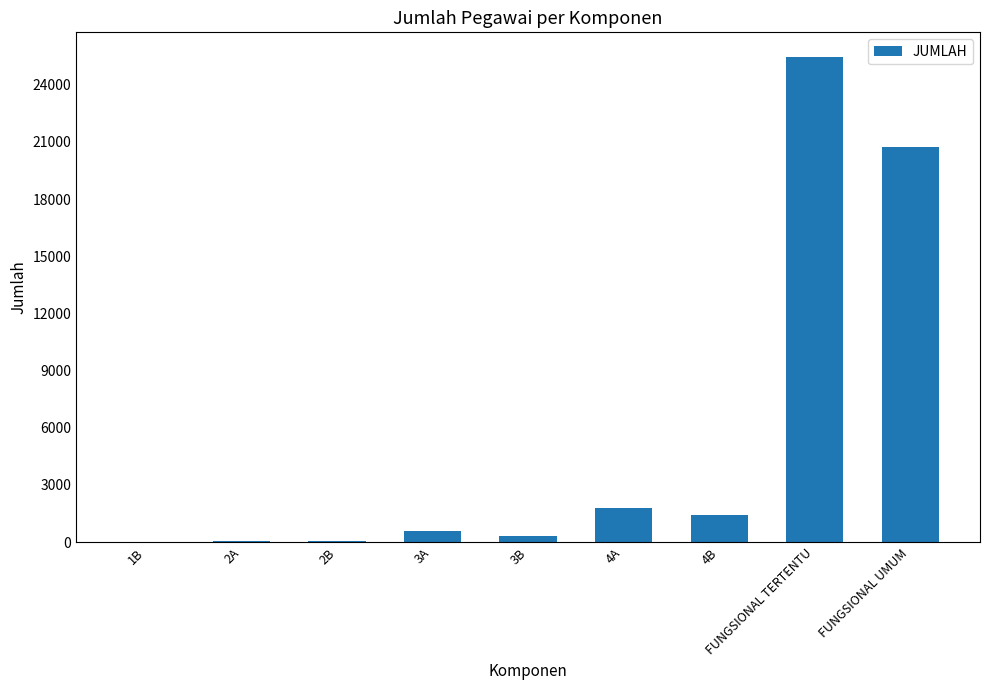

True or false: the data shows 20729 at FUNGSIONAL UMUM.

True